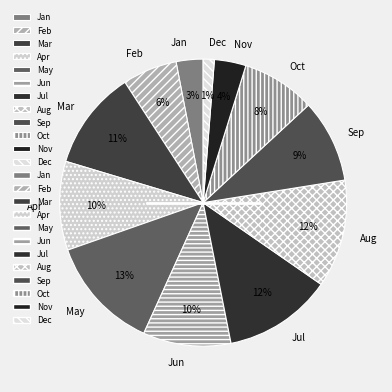

Is there a majority slice in this chart?

No